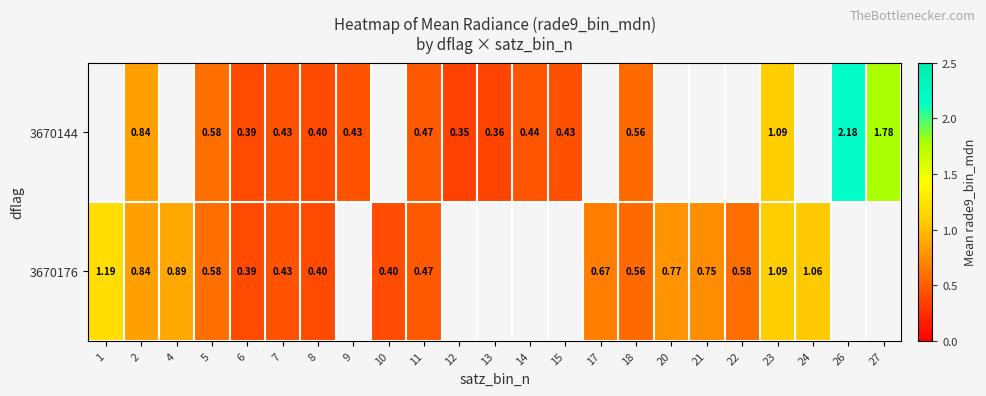

Rank the series by their maximum value, from lowest to highest.

3670144, 3670176